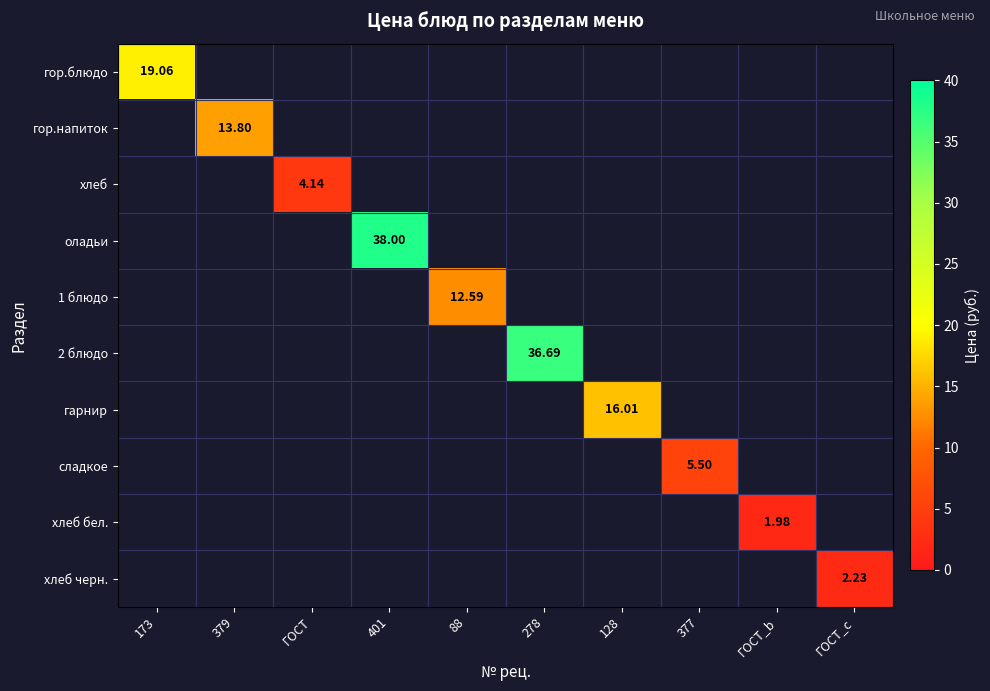

Is the value of сладкое at 379 greater than the value of гарнир at ГОСТ_b?

No